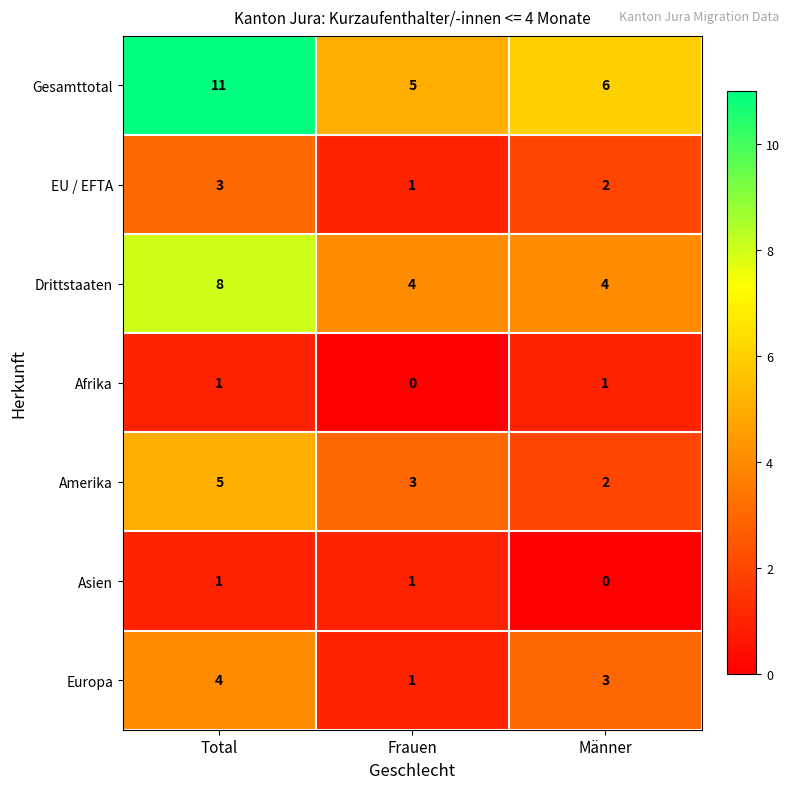

At which label does Europa first exceed 3?

Total